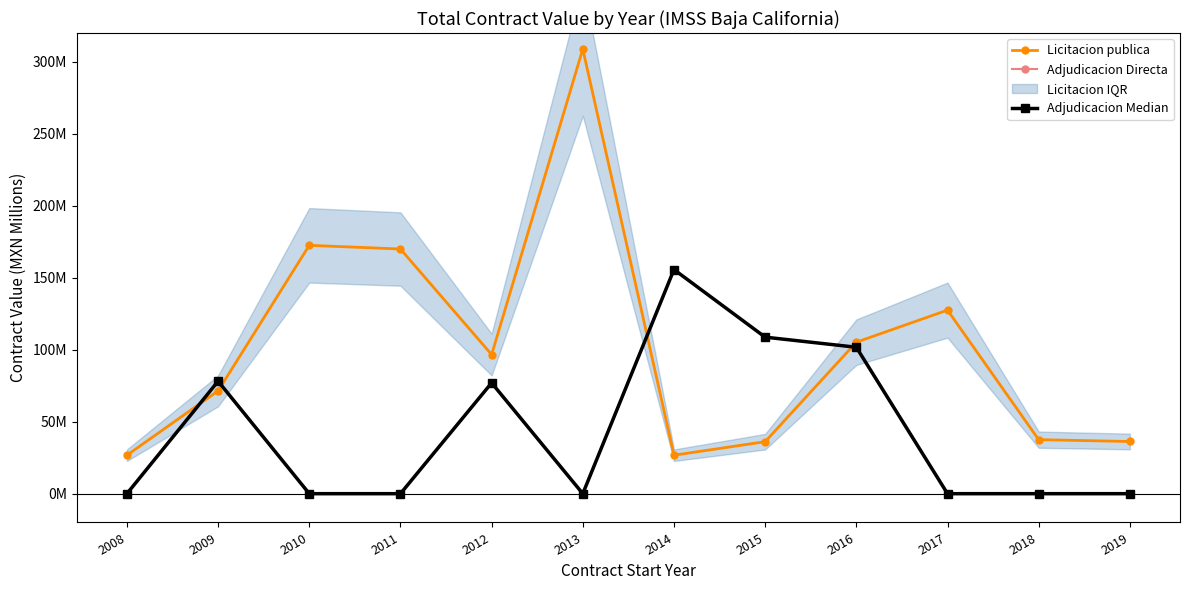

The Licitacion publica series shows 169.9 at 2011. True or false?

True